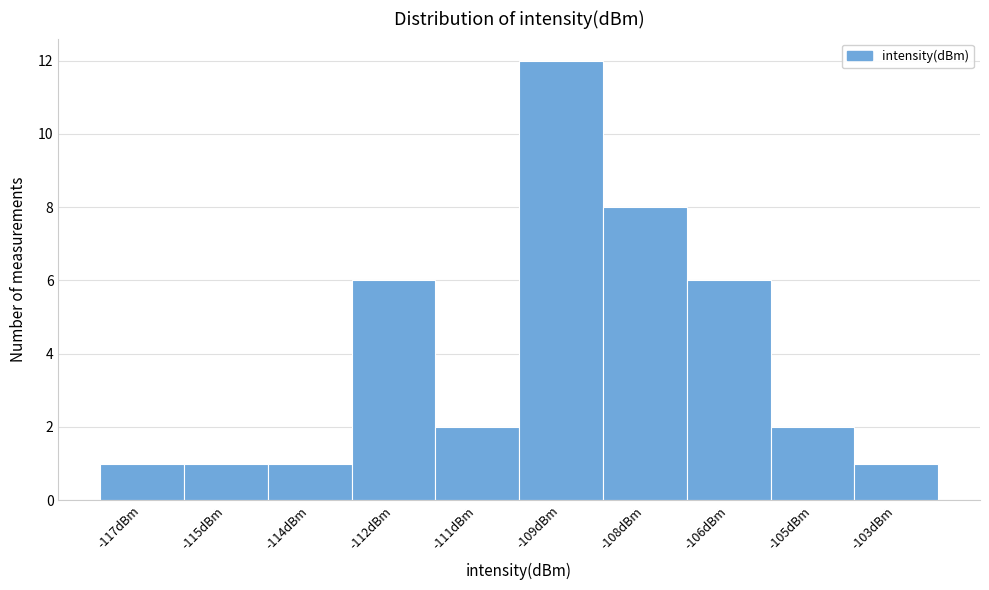

Reading left to right, transcribe all the data shown in this chart.

1	1	1	6	2	12	8	6	2	1